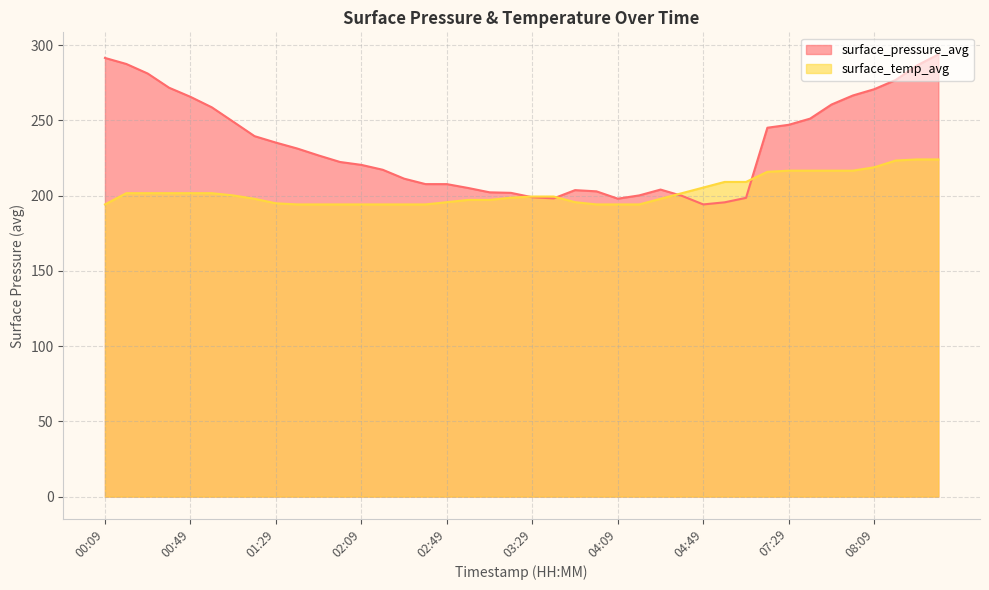

True or false: surface_pressure_avg has a value of 198.9 at 03:29.

True